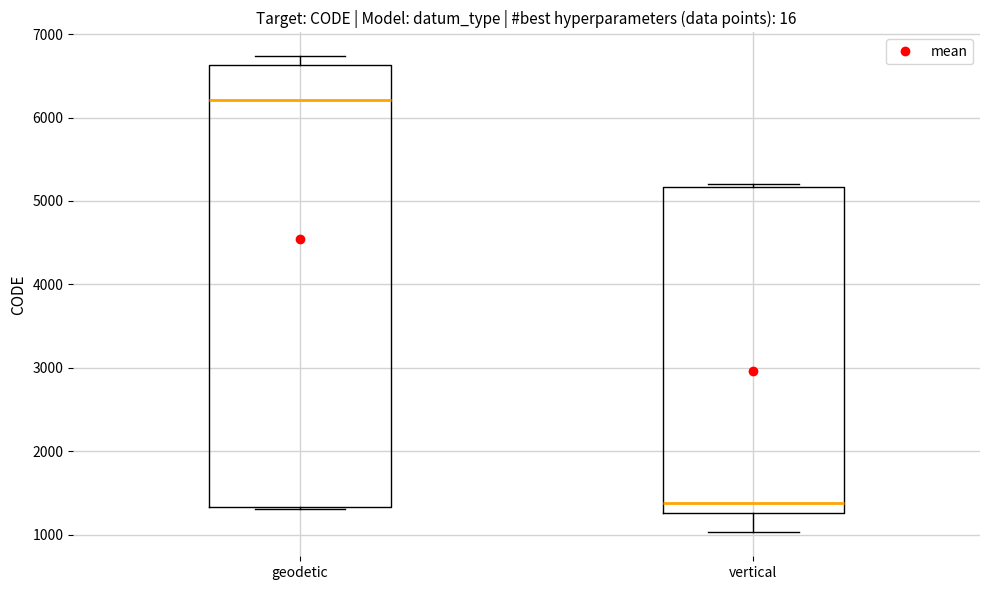

Where is the lower edge of the box for geodetic on the y-axis? The values are not printed on the chart, so give them approximately, as read against the axis.

1300